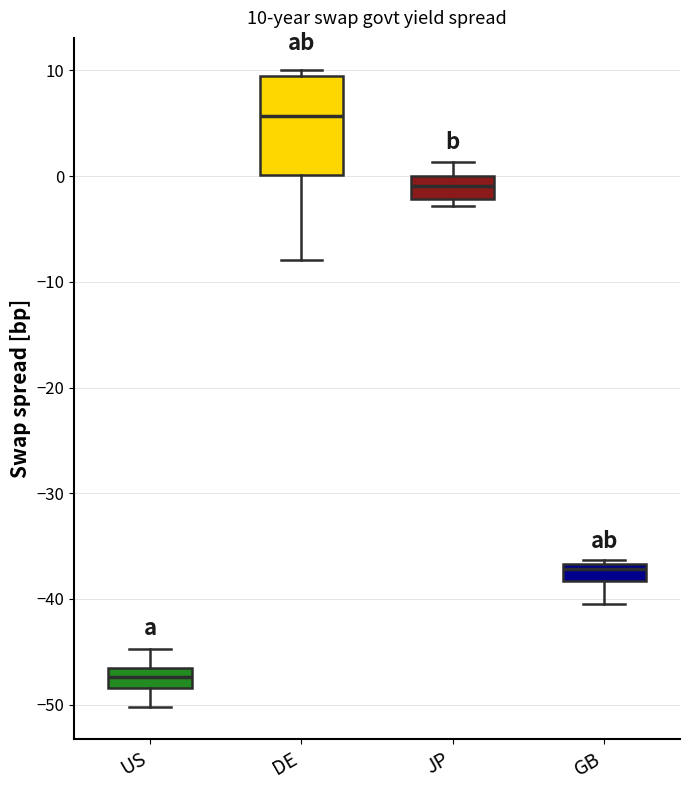

Which box is the tallest, from its lower edge to its upper edge?

DE